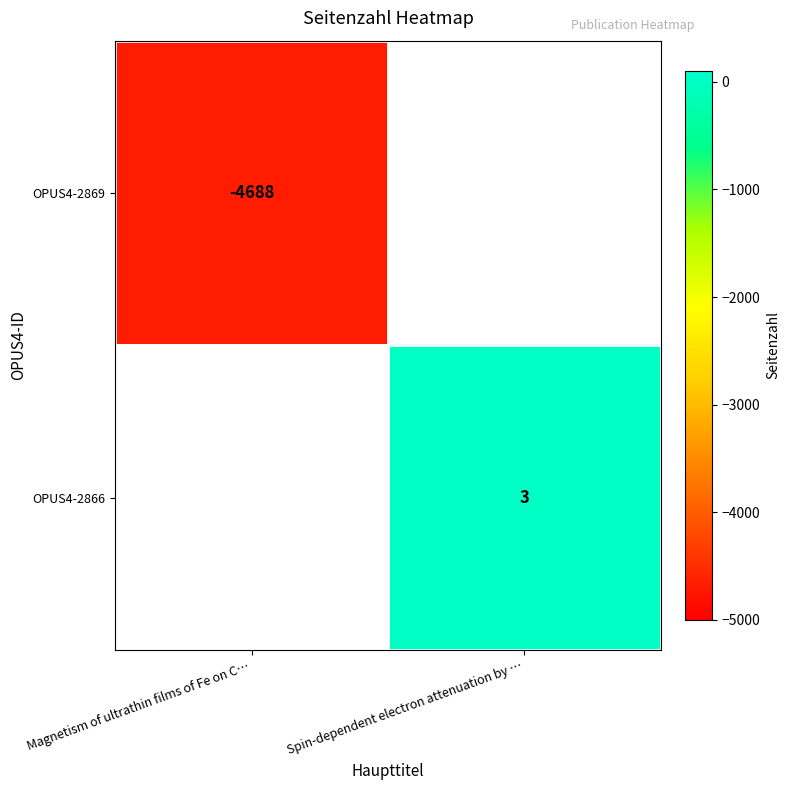

What is the greatest value displayed?

3.0